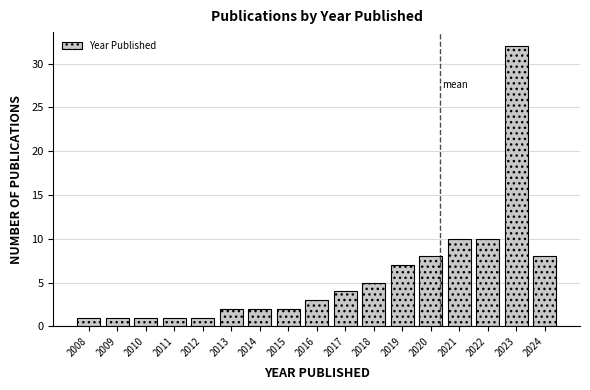

Reading right to left, extract all data points from this chart.

2024=8	2023=32	2022=10	2021=10	2020=8	2019=7	2018=5	2017=4	2016=3	2015=2	2014=2	2013=2	2012=1	2011=1	2010=1	2009=1	2008=1